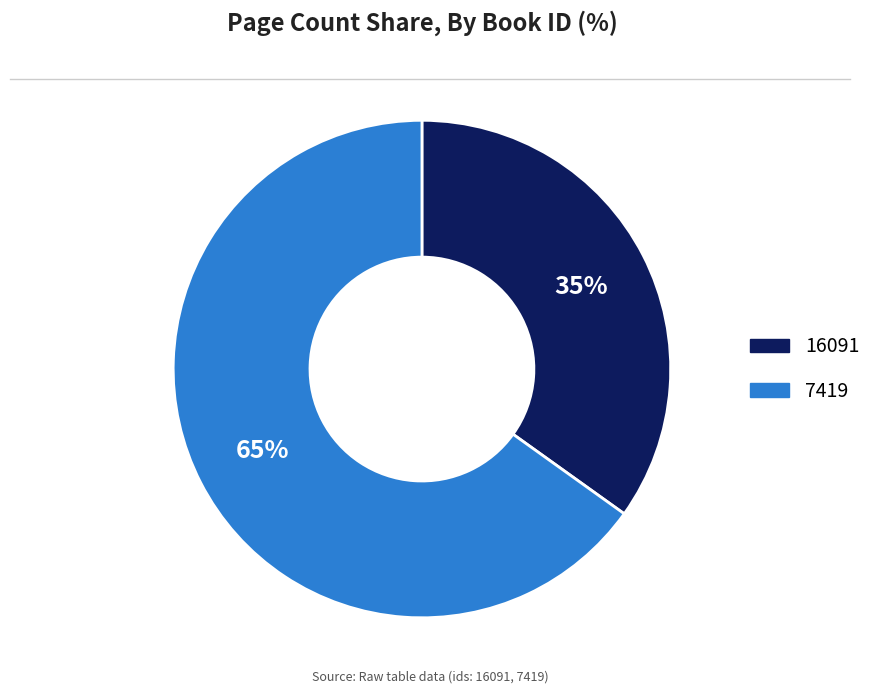

How many segments does this pie chart have?

2